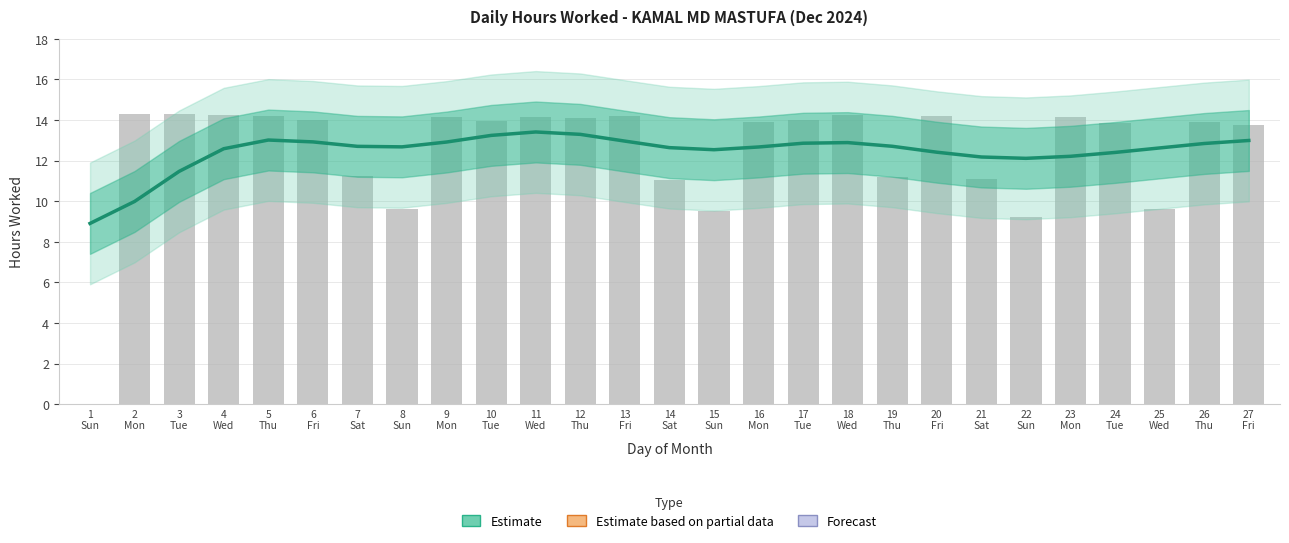

Count the number of data series in this chart.

1